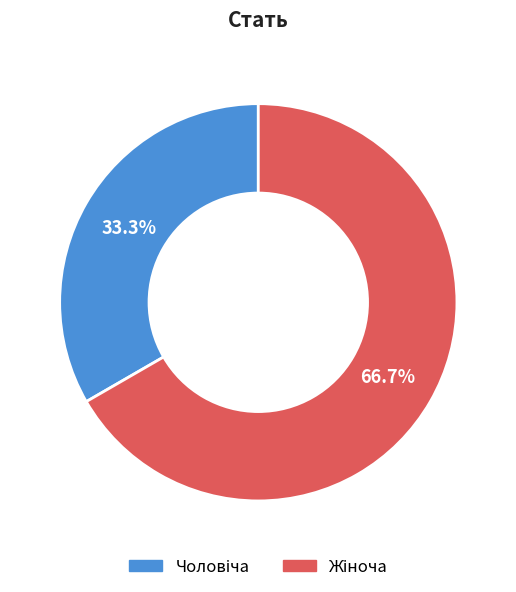

How many segments does this pie chart have?

2